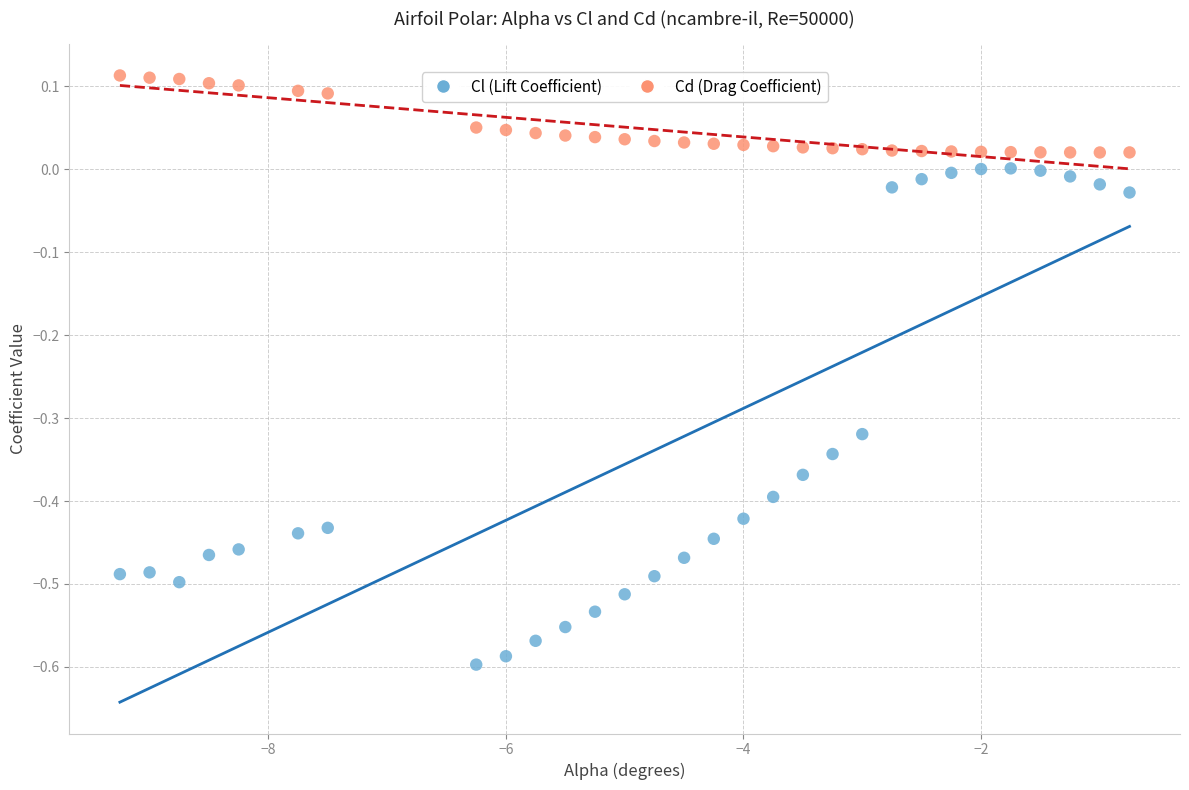

What are all the series names shown in the legend?

Cl (Lift Coefficient), Cd (Drag Coefficient)